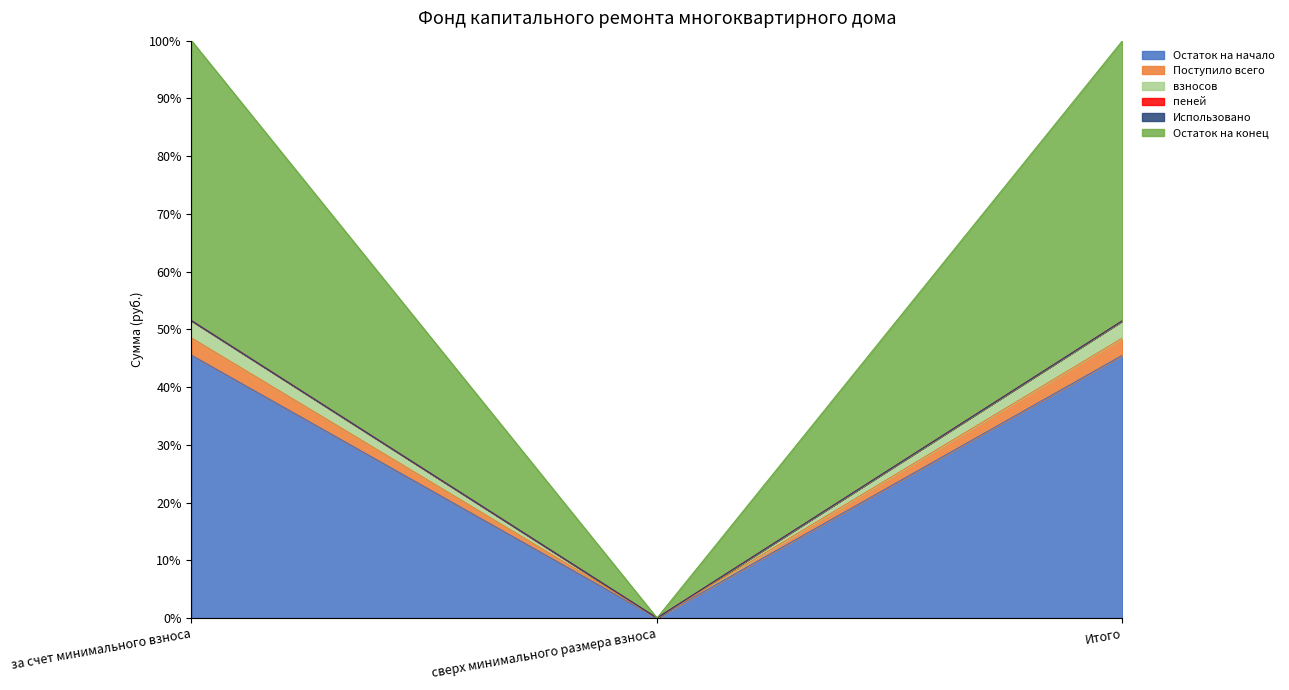

What is the spread (max minus min) of values at за счет минимального взноса?

54.5